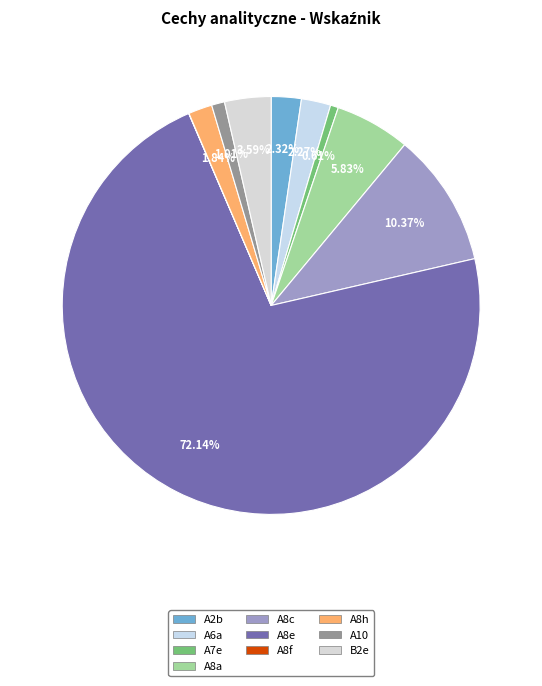

The B2e slice represents 4% of the pie. True or false?

True